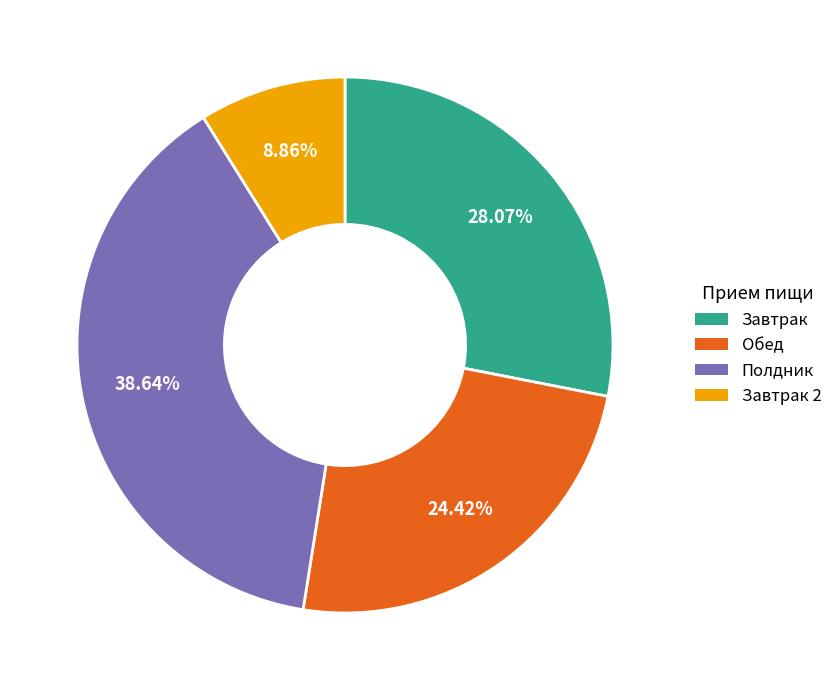

Rank the categories by value from lowest to highest.

Завтрак 2, Обед, Завтрак, Полдник